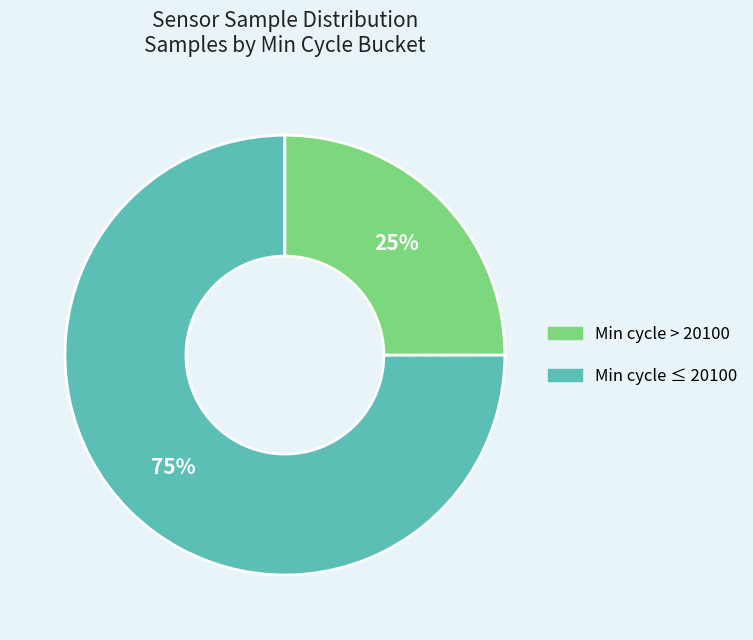

Is there any slice that represents more than half of the pie?

Yes